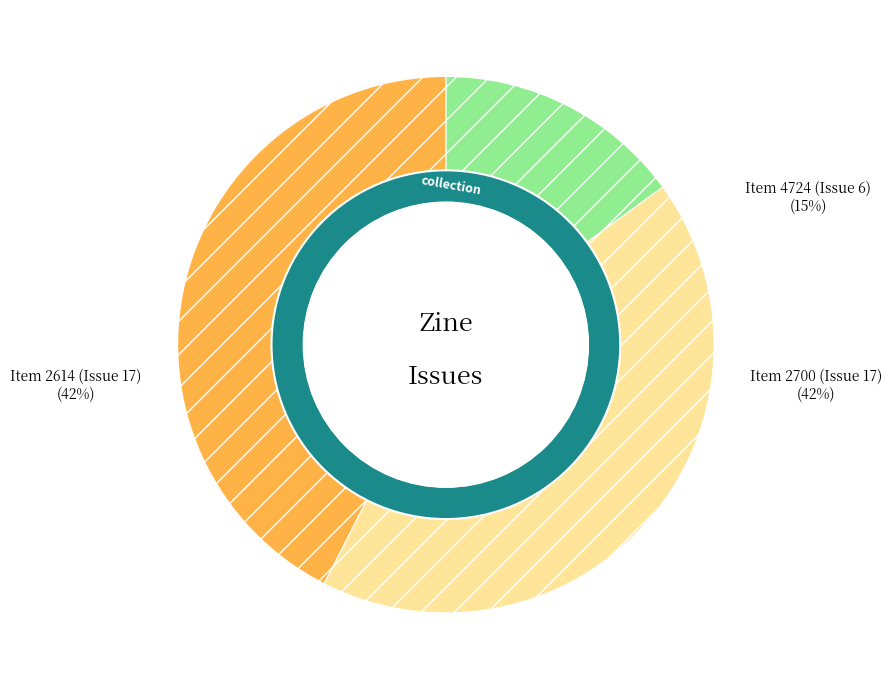

To the nearest percent, what percentage of the pie is Item 2700 (Issue 17)?

42%